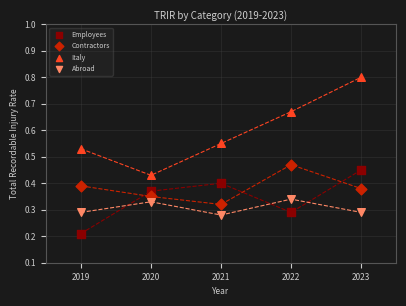

Which series contains the highest Y value?

Italy